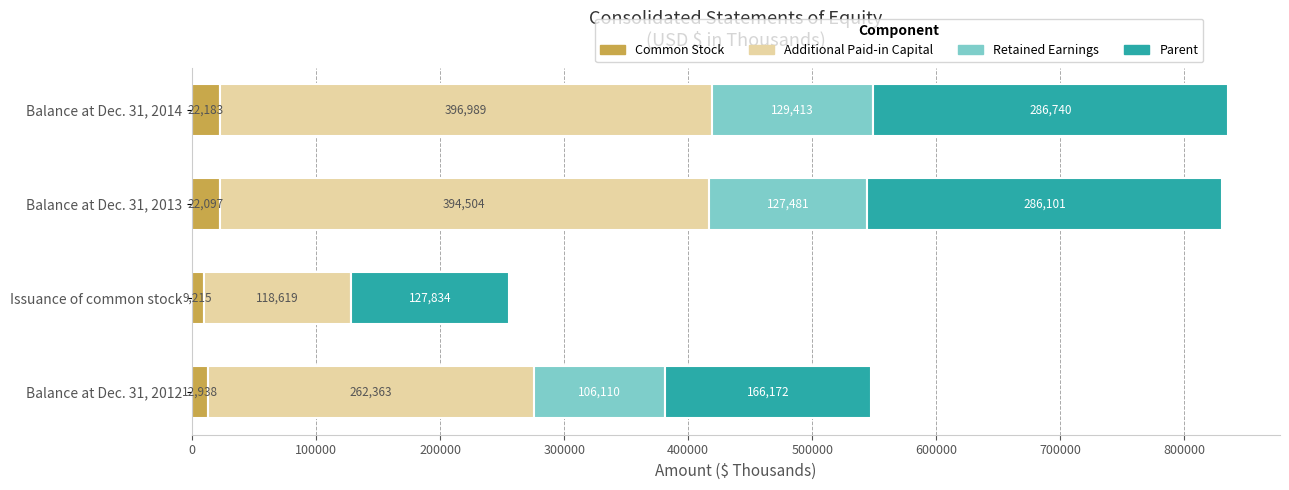

What are all the series names shown in the legend?

Common Stock, Additional Paid-in Capital, Retained Earnings, Parent